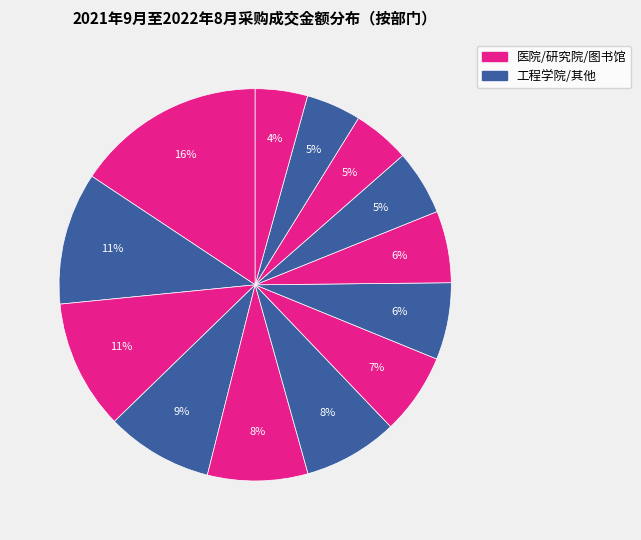

Which category has the biggest portion of the pie?

医院